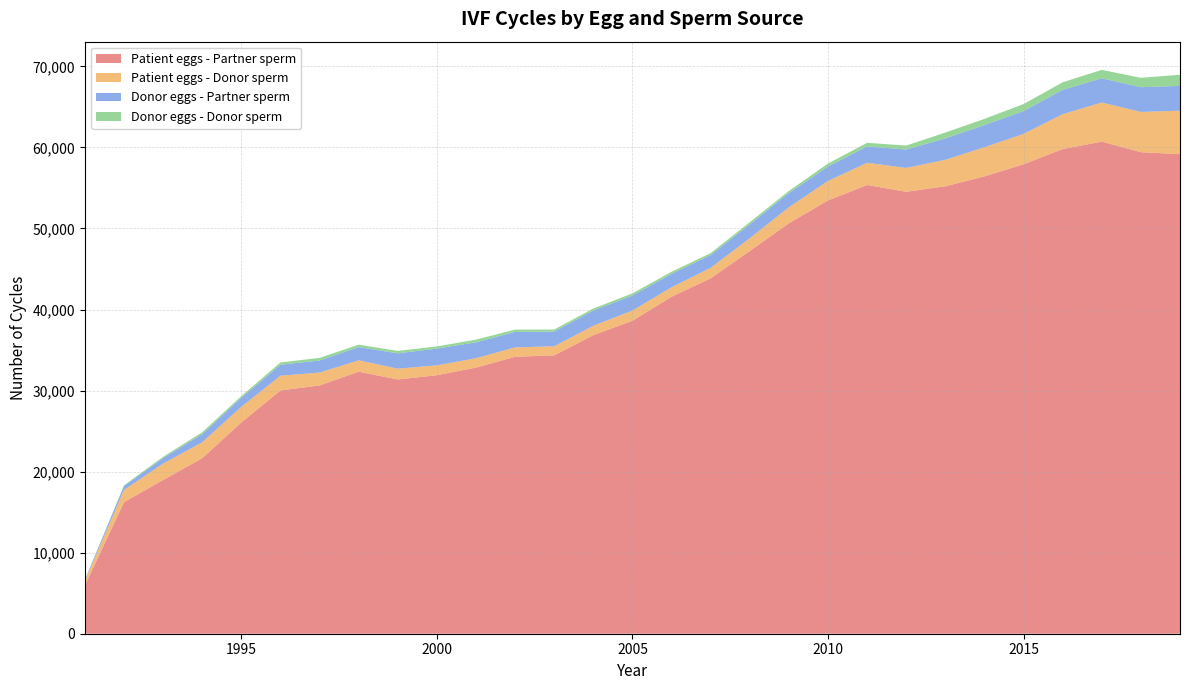

The Patient eggs - Partner sperm series shows 27549 at 2010. True or false?

False